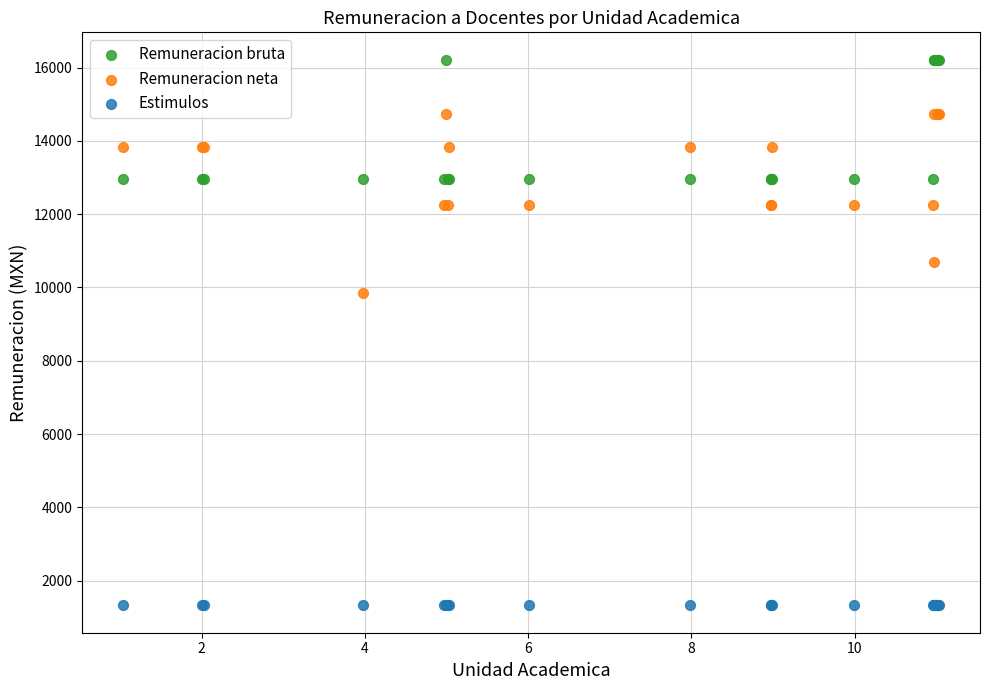

Which series reaches the minimum Y coordinate?

Estimulos